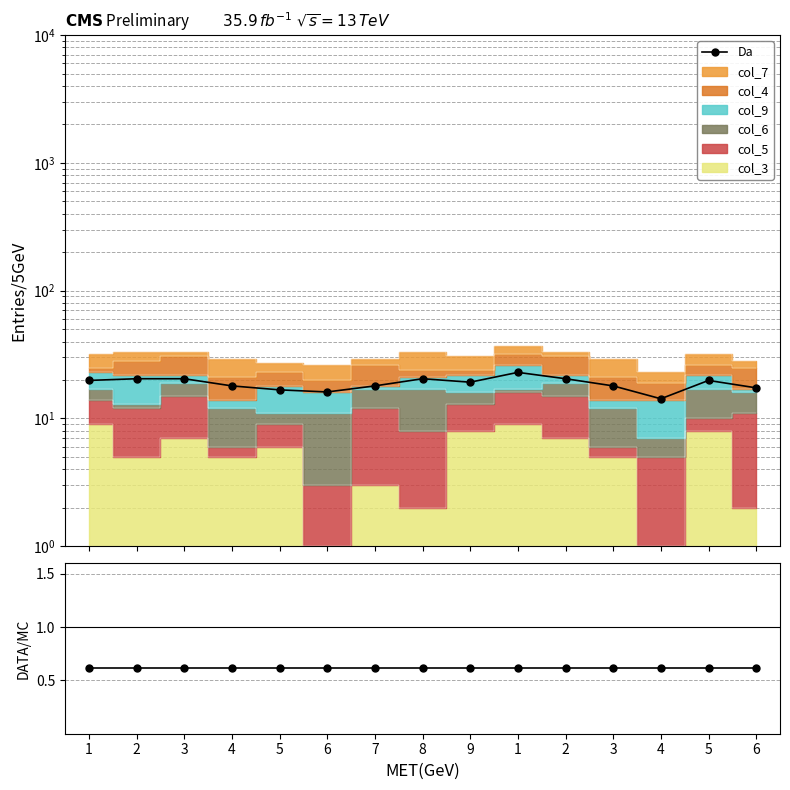

What is the label of the 15th point from the left?

6